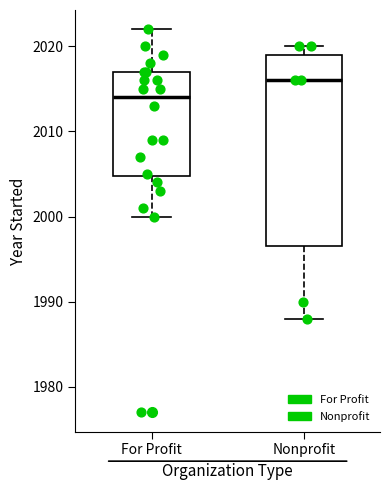

Where does the upper whisker of the box for For Profit end on the y-axis? The values are not printed on the chart, so give them approximately, as read against the axis.

2022